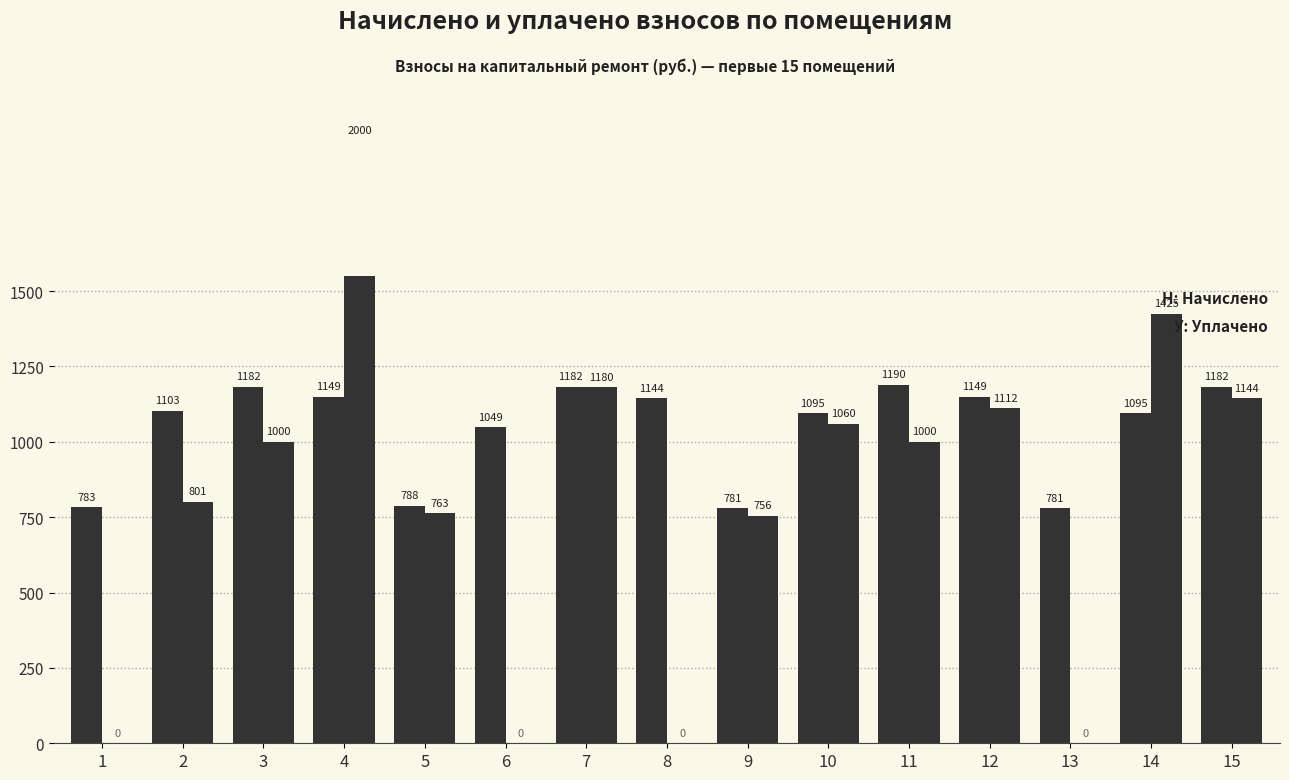

The уплачено series shows 1425.2 at 14. True or false?

True